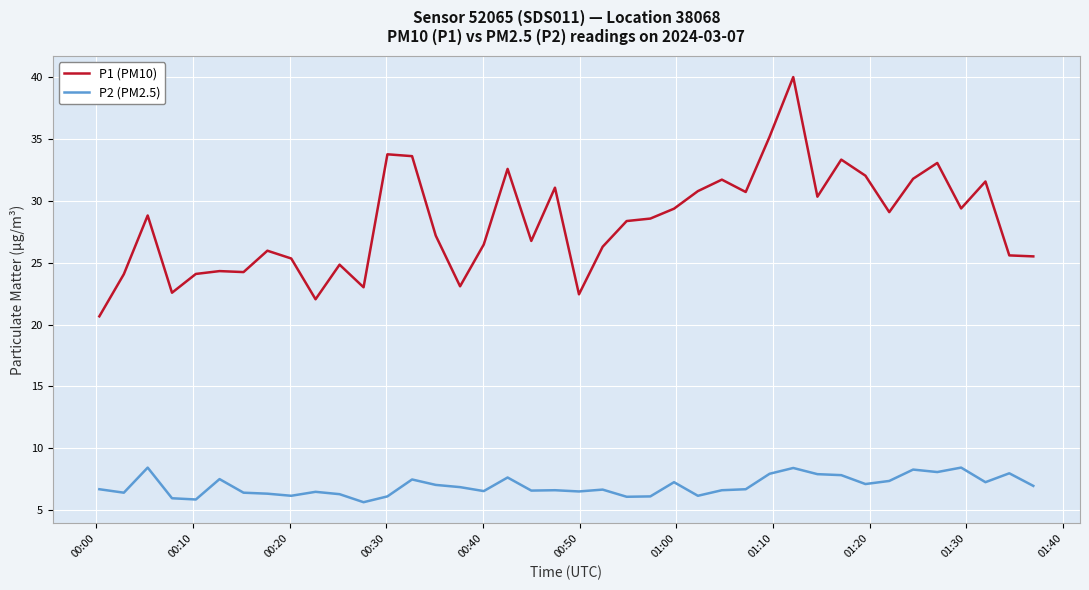

What is the smallest value displayed?

5.6